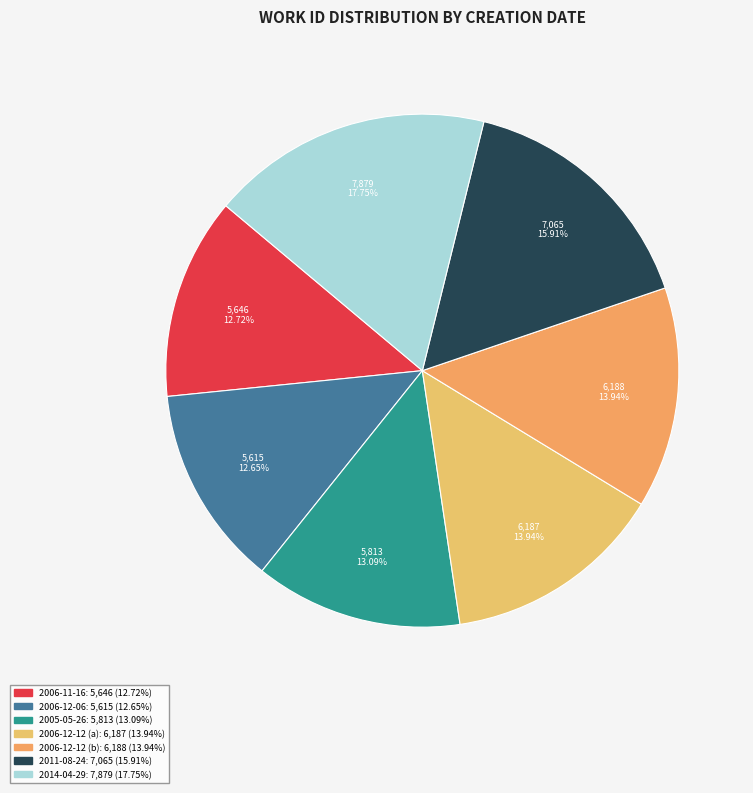

Count the number of slices in the pie.

7